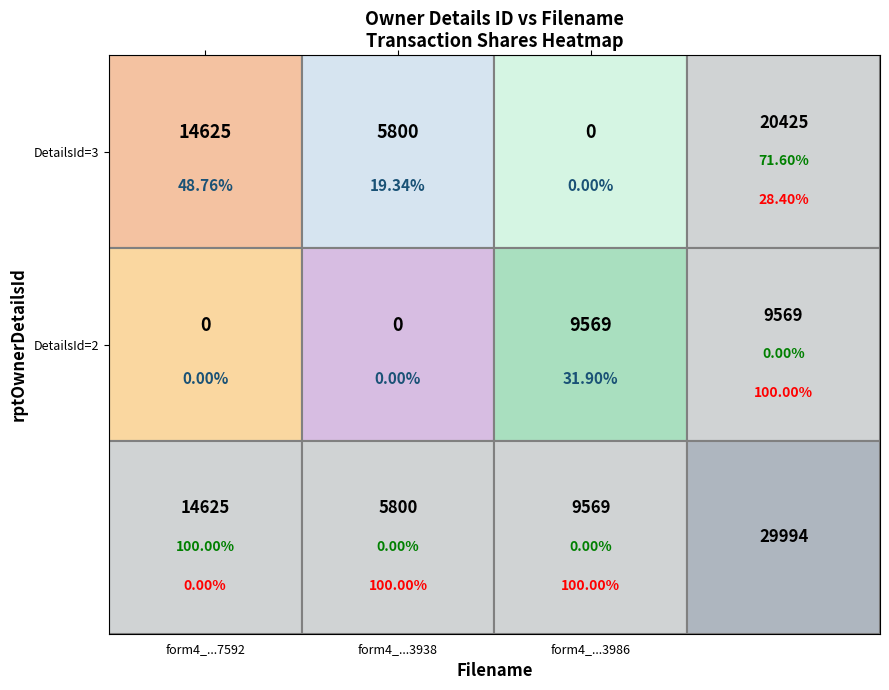

Which category has the lowest value in the 2 series?

wf-form4_166319769287592.xml